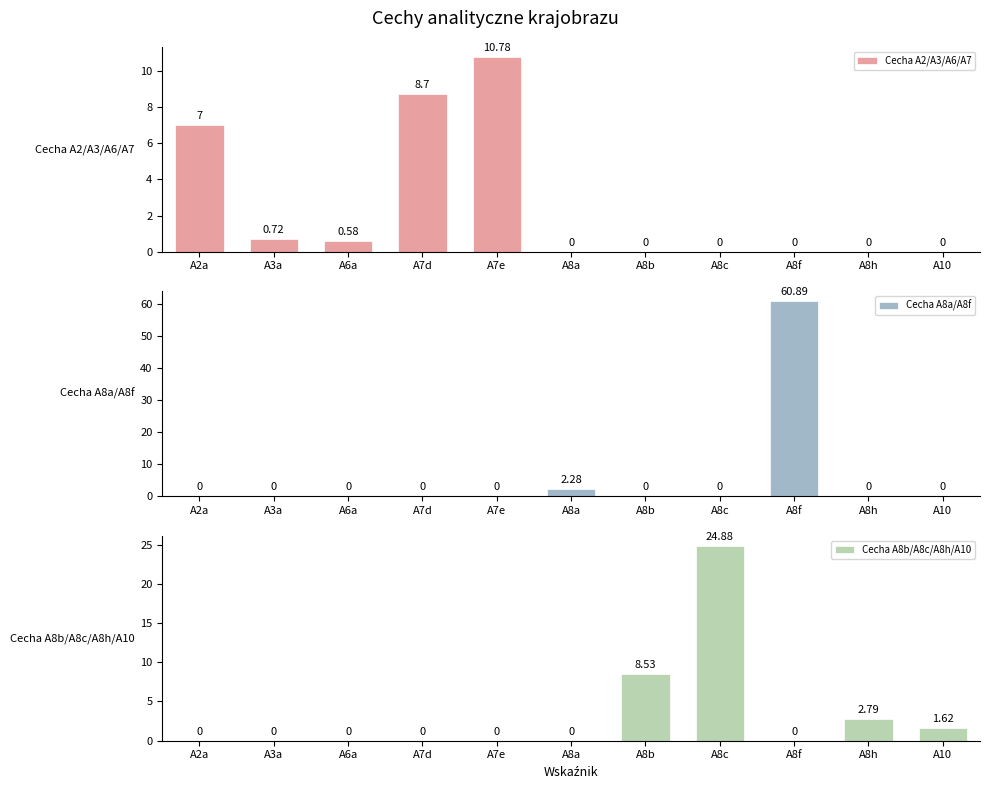

At which category is the sum across all series the highest?

A8f